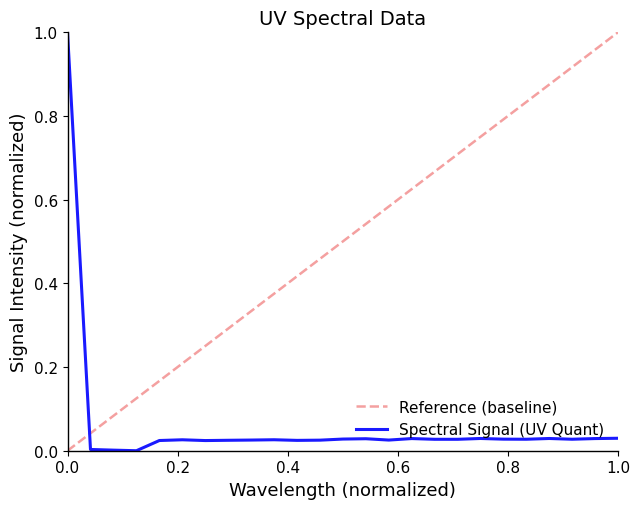

How many positive values are there?

24